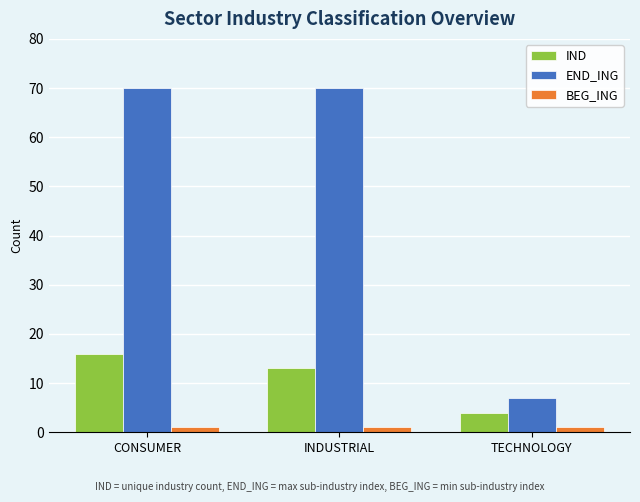

Rank the series by their maximum value, from lowest to highest.

BEG_ING, IND, END_ING